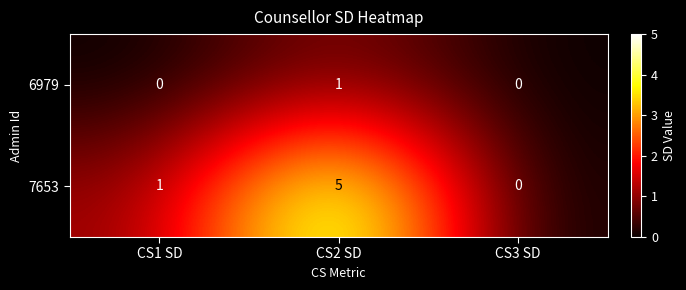

Where is 7653 nearest to the value 2?

CS1 SD